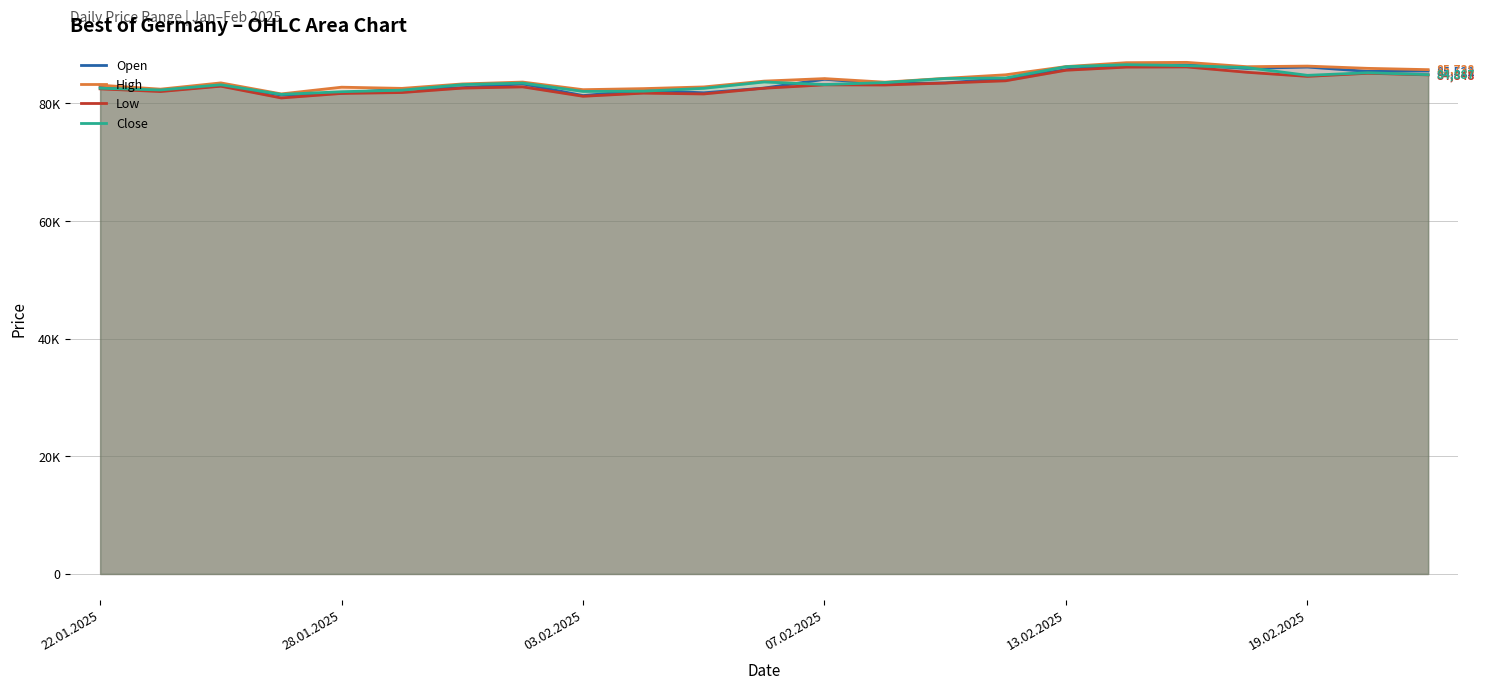

What is the average value of the Open series?

83682